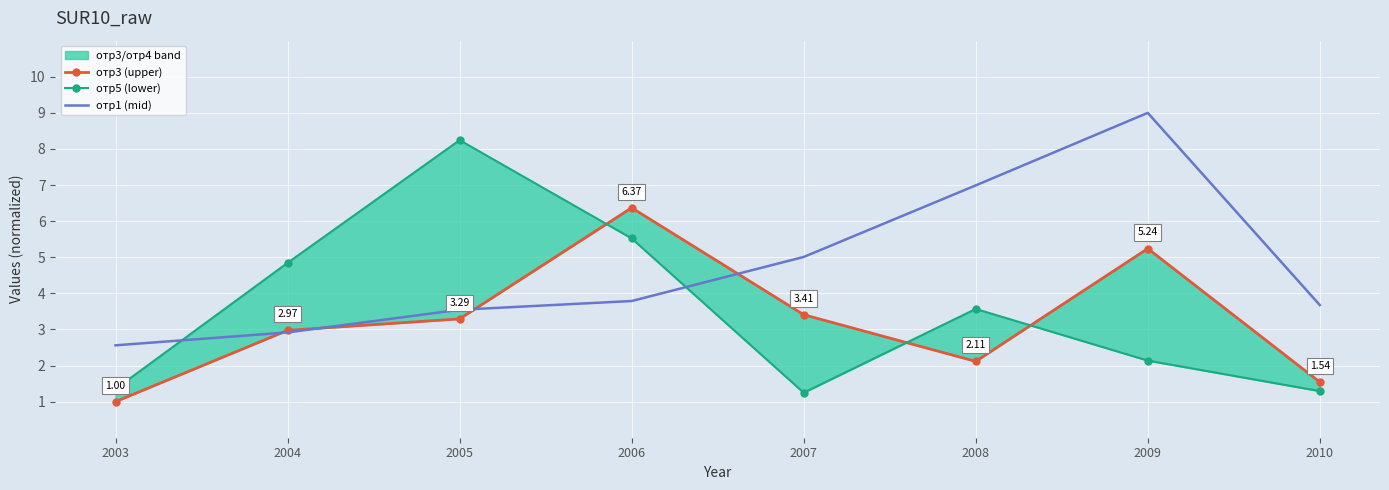

True or false: отр1 (mid) has a value of 9.0 at 2009.

True